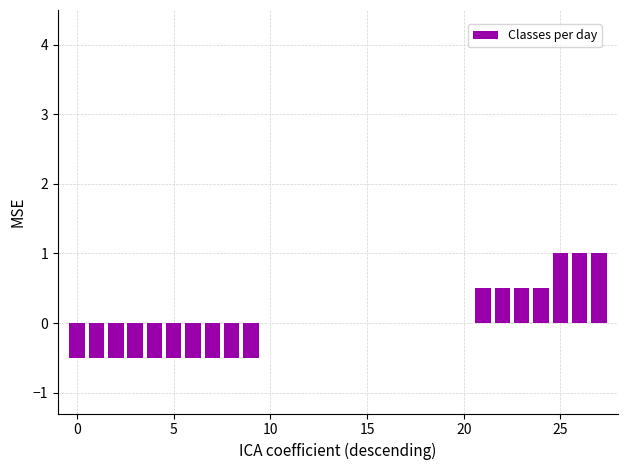

What is the maximum value shown in the chart?

1.0